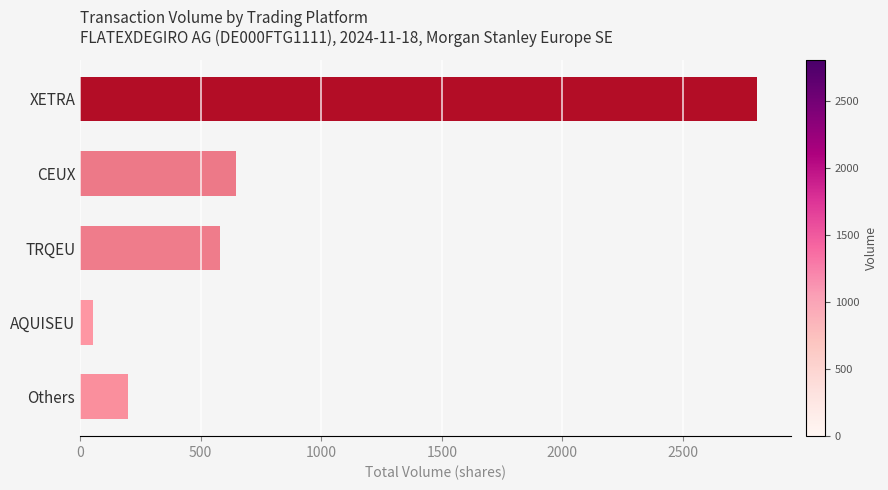

Is it true that the value at CEUX is 647?

True